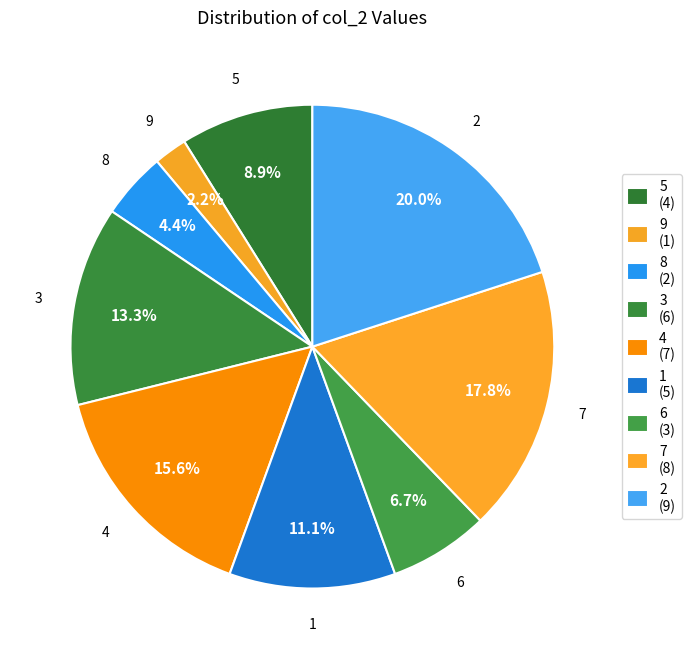

Which category has the smallest portion of the pie?

9